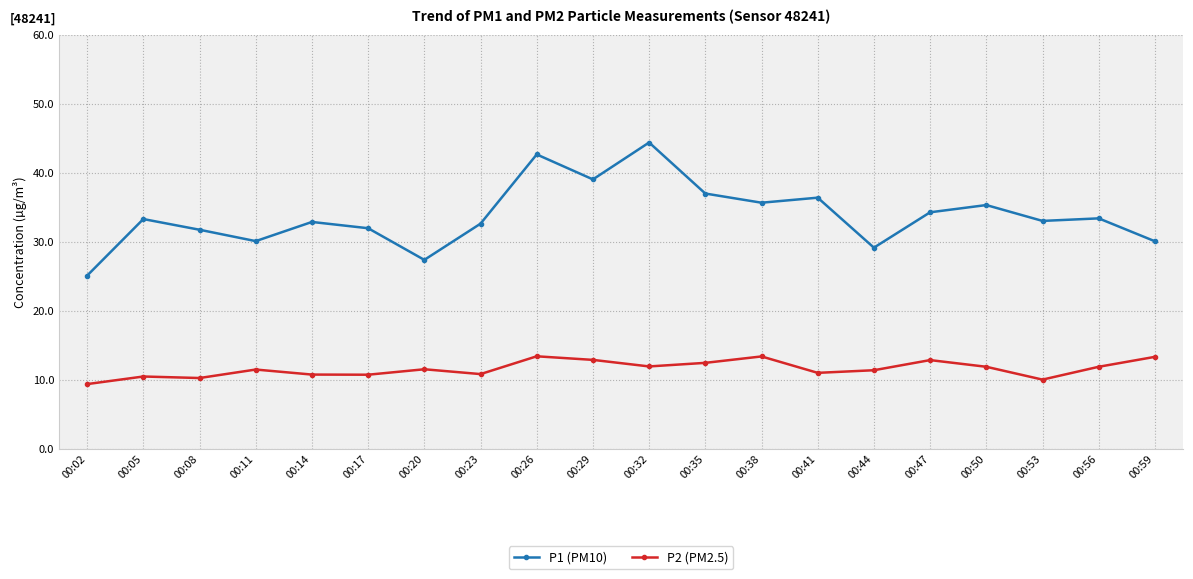

What is the value of the P2 (PM2.5) point at the 6th from the left?

10.7